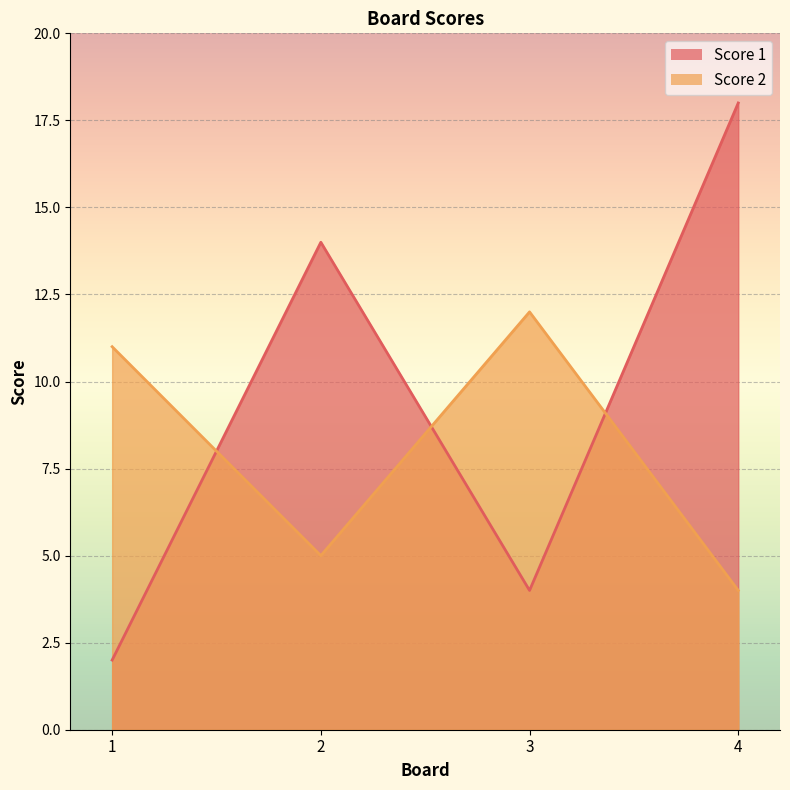

Does the chart display data point markers on the line(s)?

No